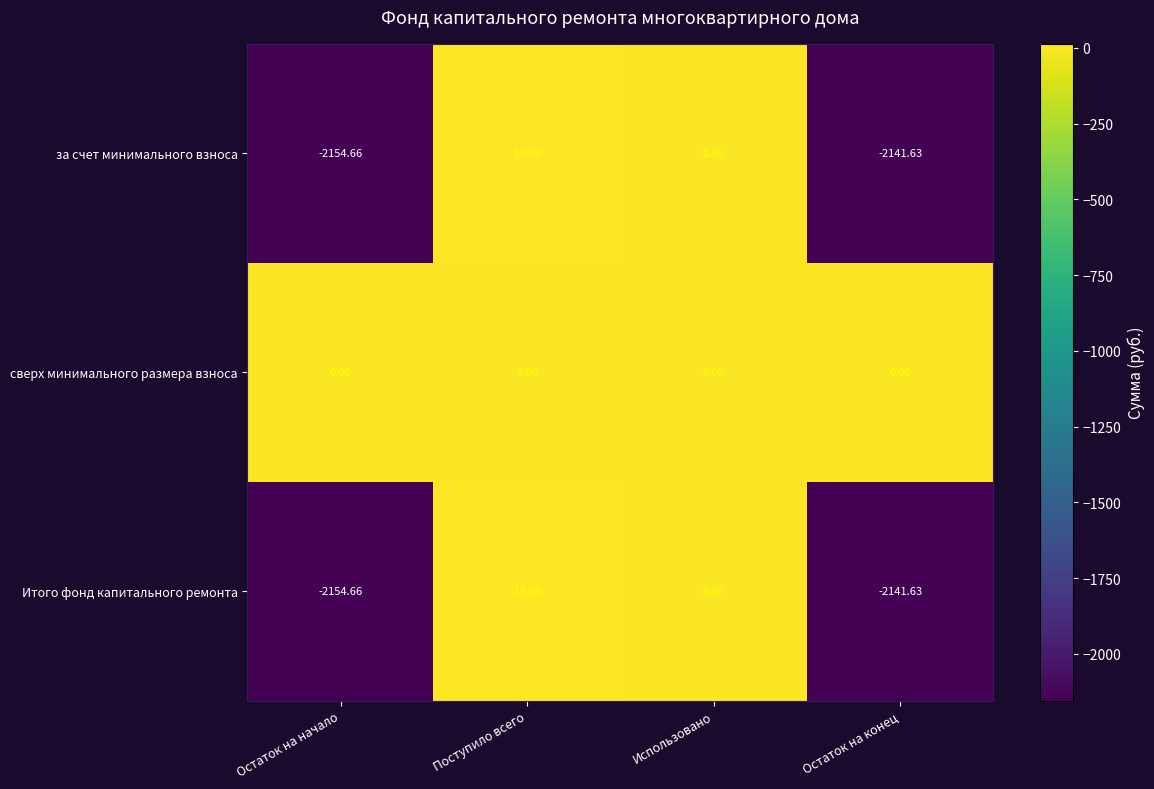

List the labels in order of за счет минимального взноса value, smallest first.

Остаток на начало, Остаток на конец, Использовано, Поступило всего